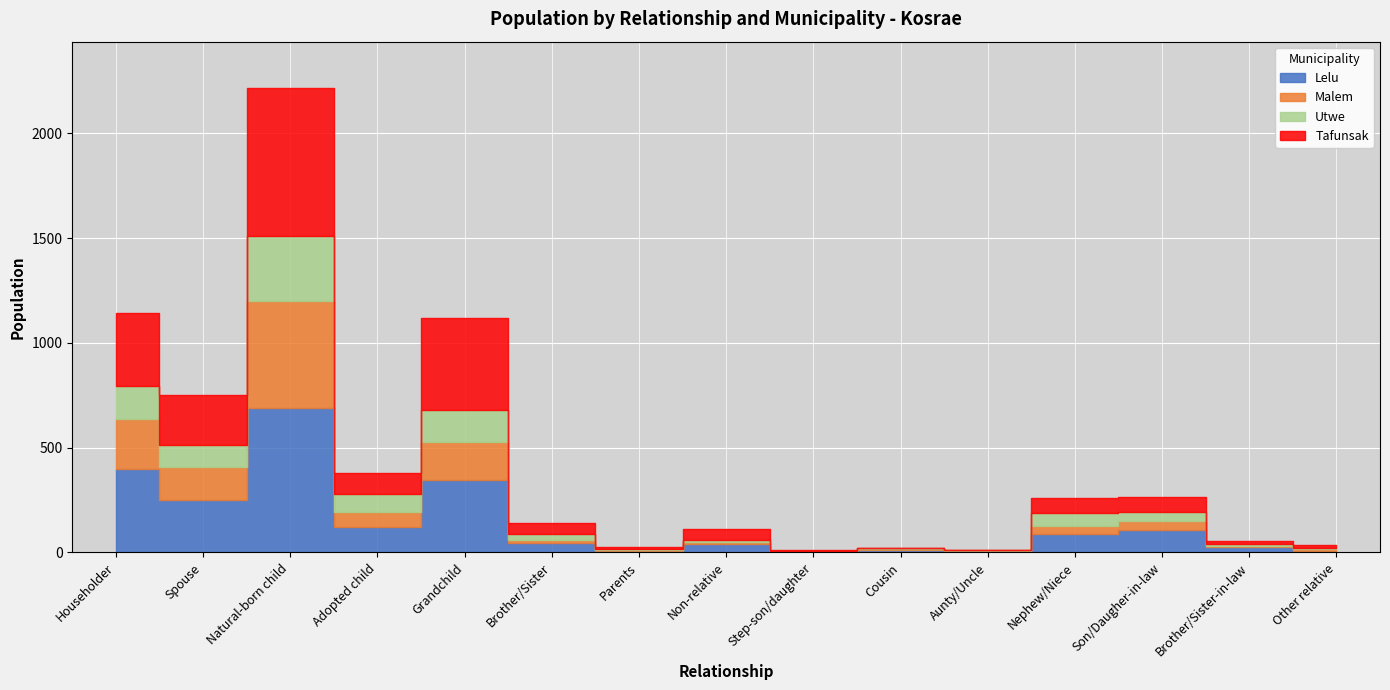

Which series changed the most between Nephew/Niece and Other relative?

Lelu